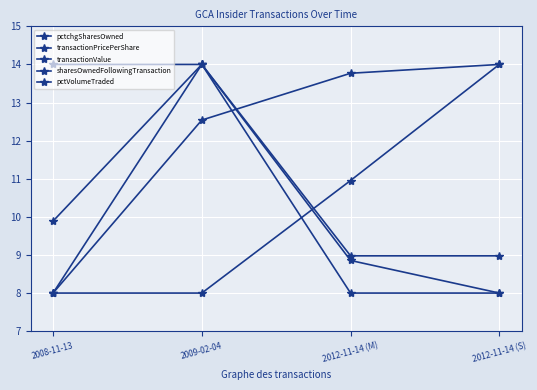

True or false: transactionValue has a value of 21.6 at 2009-02-04.

False